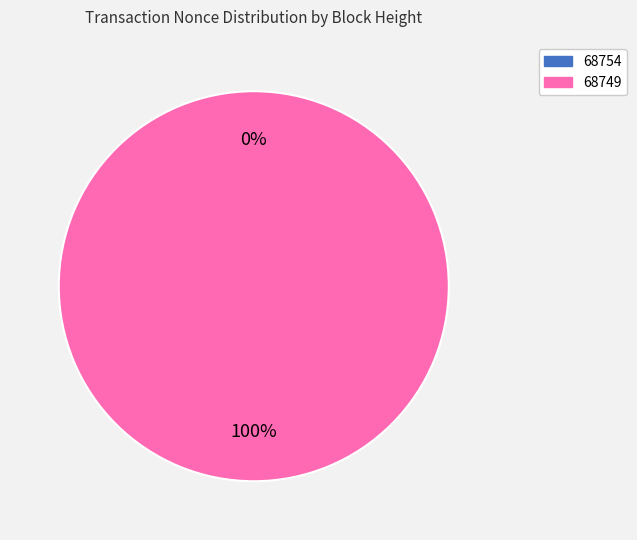

The 68754 slice represents 0% of the pie. True or false?

True